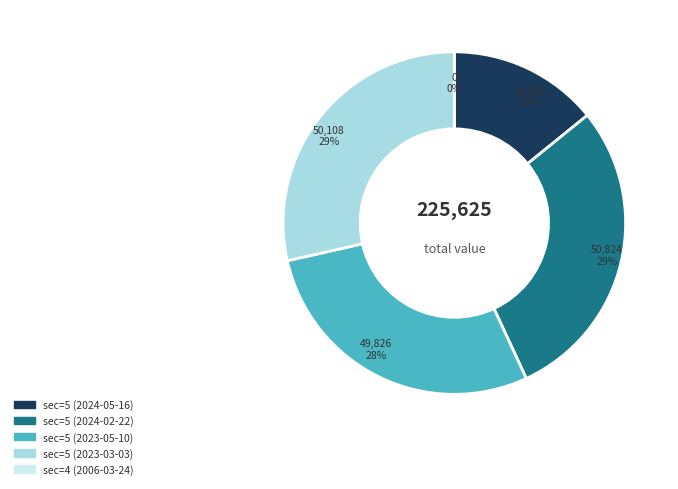

To the nearest percent, what is the difference between the sec=5 (2024-05-16) and sec=4 (2006-03-24) slice percentages?

14%